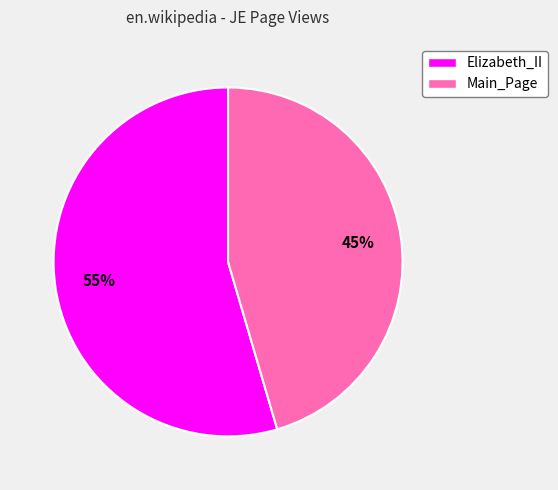

True or false: Elizabeth_II accounts for 63% of the total.

False